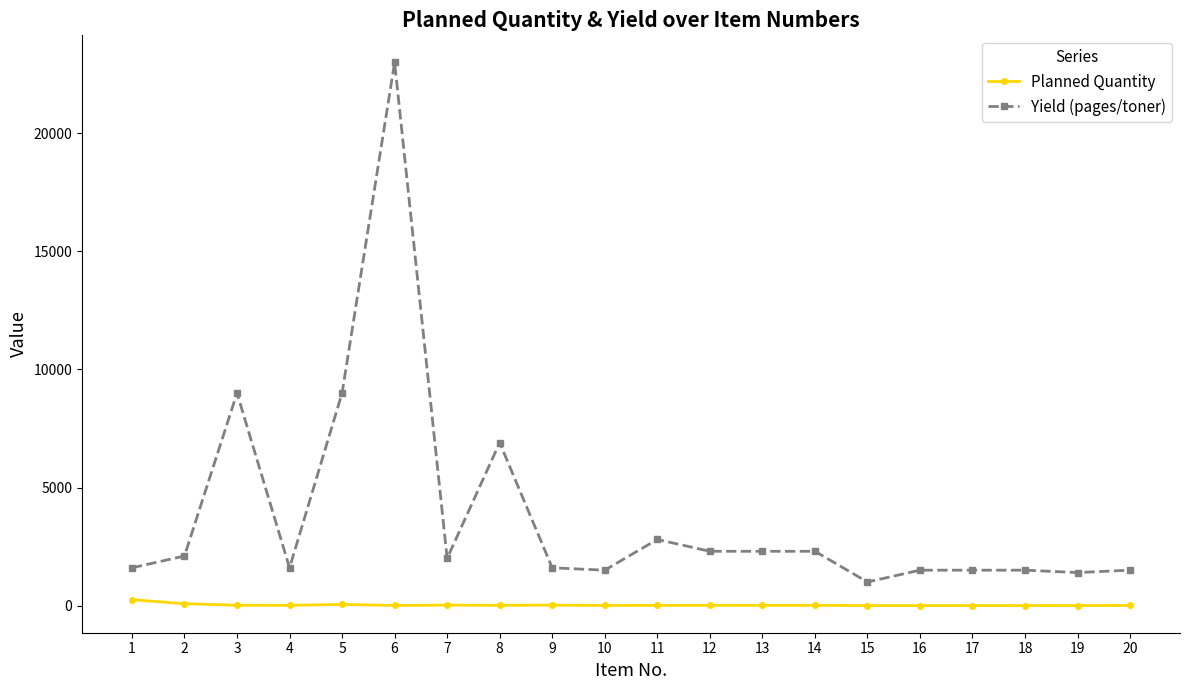

List the series in order of their overall mean, highest first.

Yield (pages/toner), Planned Quantity